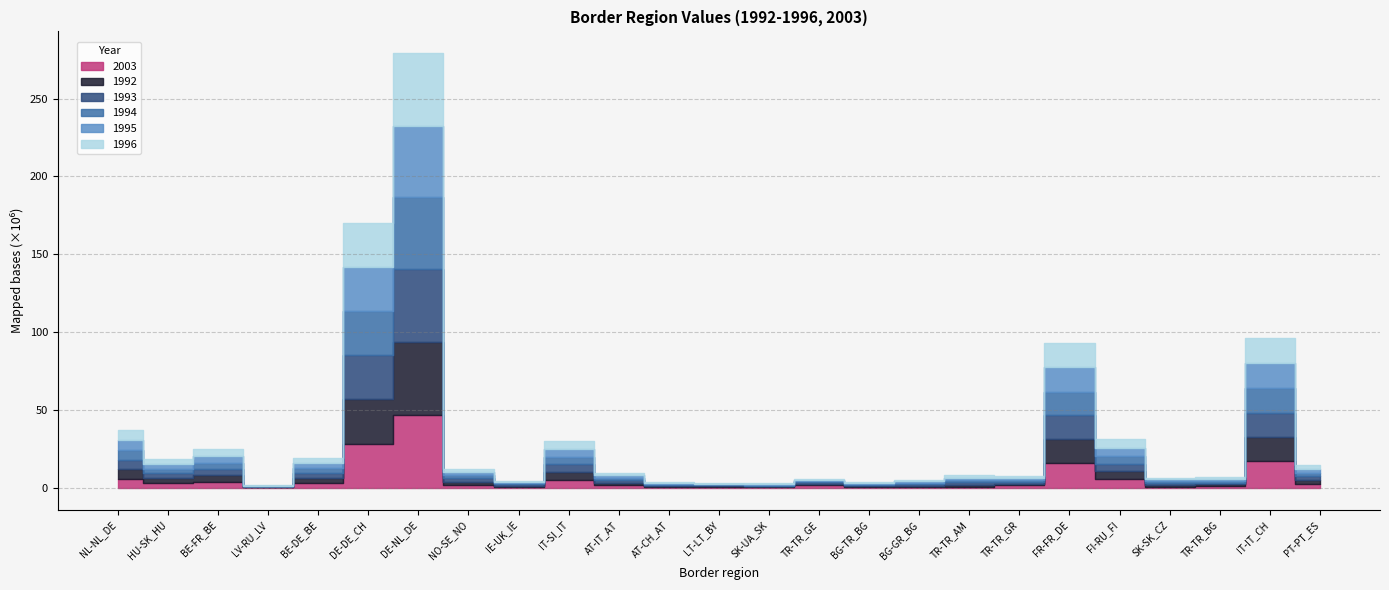

What is the spread (max minus min) of values at FI-RU_FI?

1228831.3